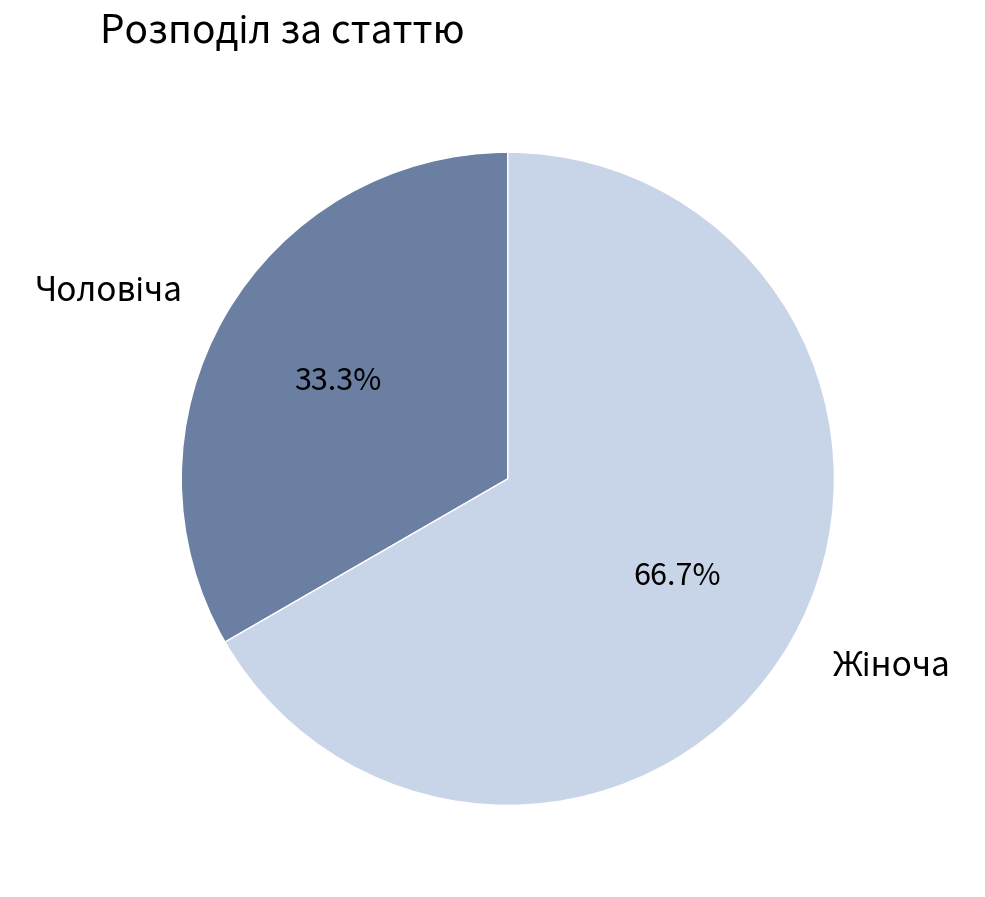

Does any single category account for the majority?

Yes